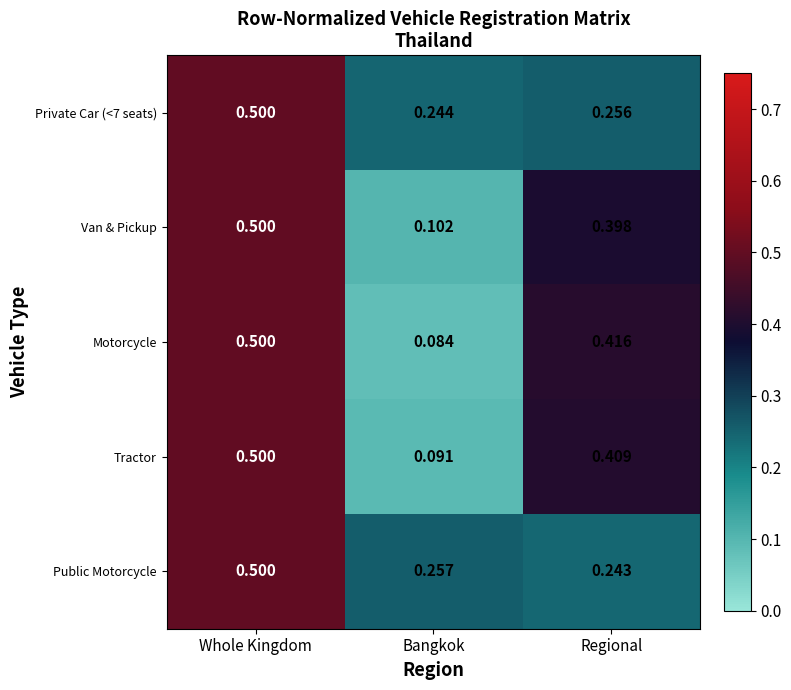

Which label corresponds to the smallest value in the chart?

Bangkok